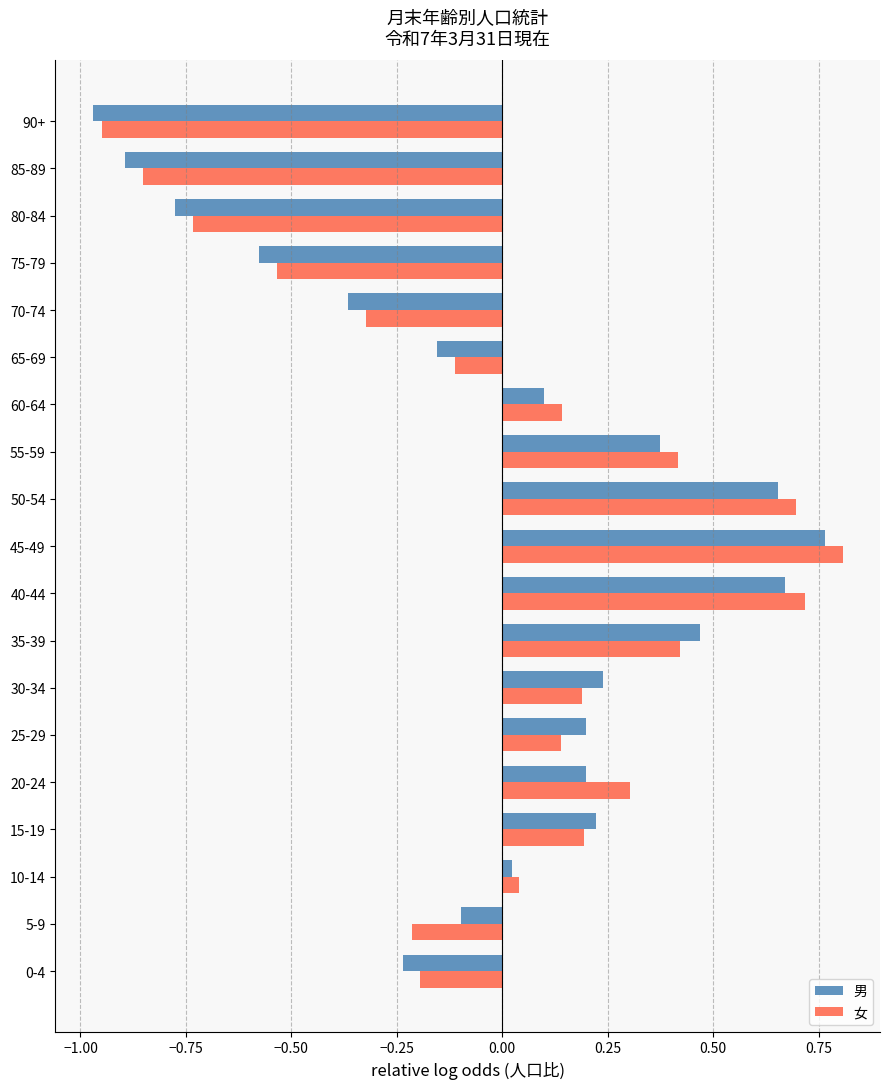

Which series has the largest range (max minus min)?

女